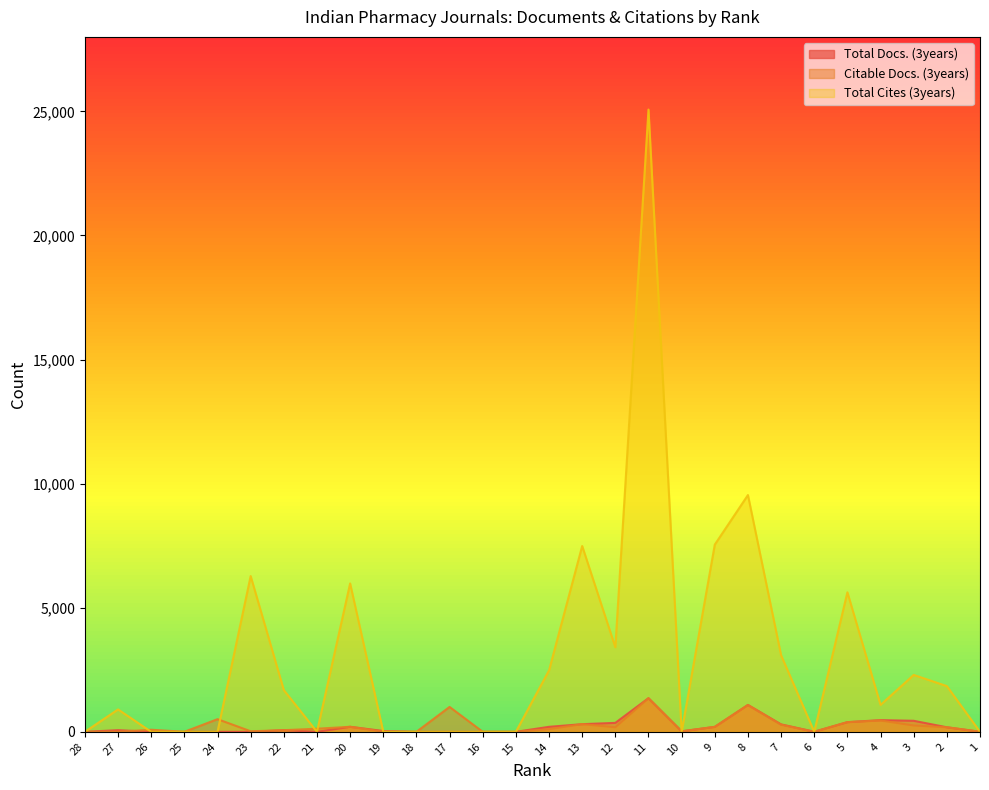

Which series has the widest spread of values?

Total Cites (3years)